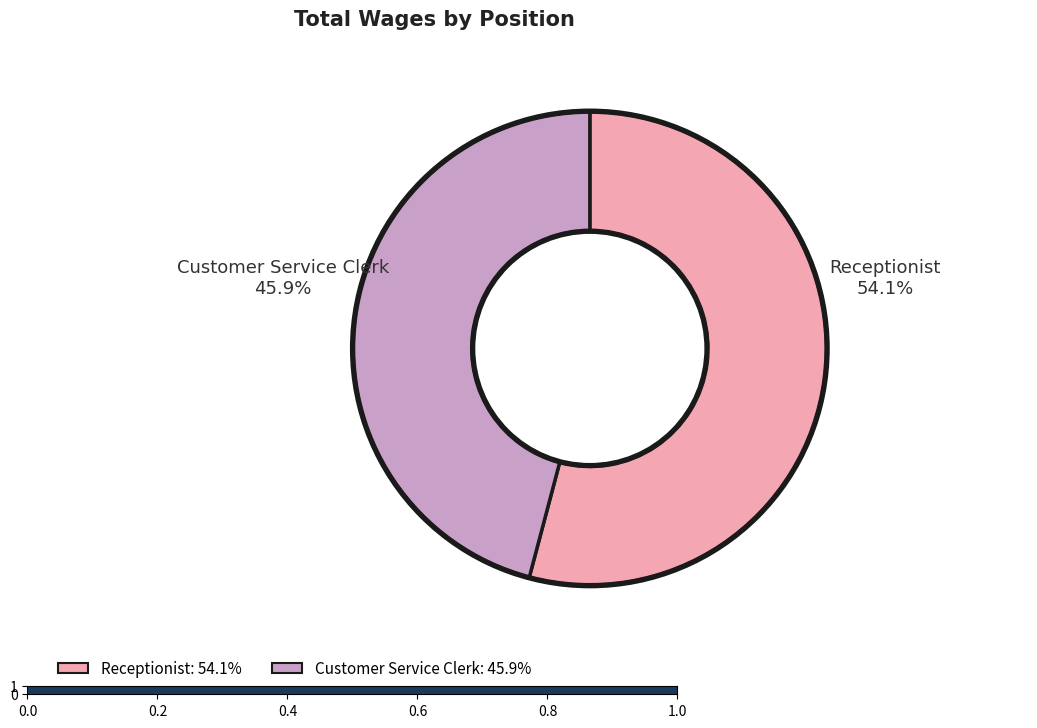

What is the change in value from Receptionist to Customer Service Clerk?

-5385